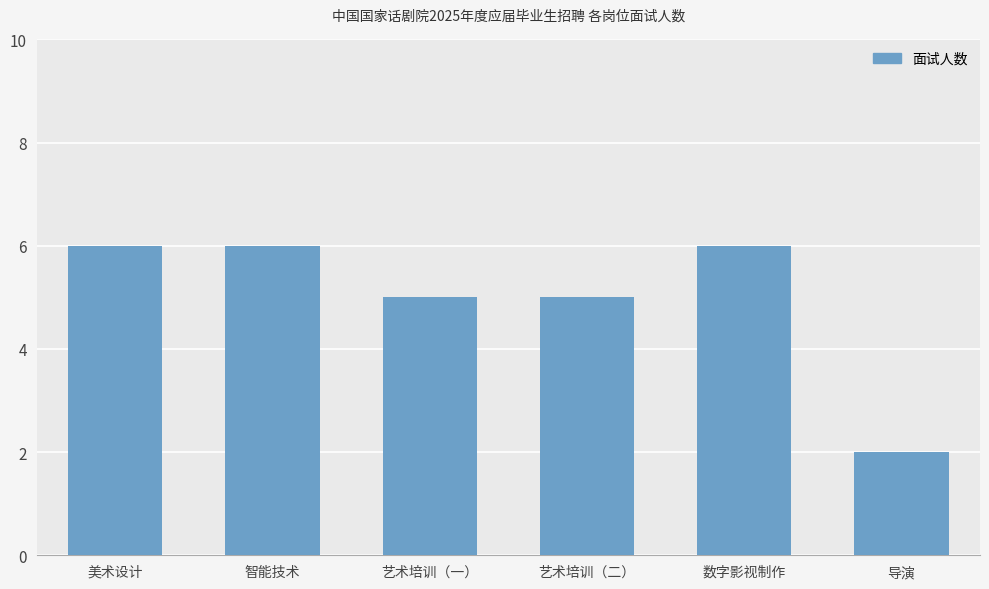

What is the difference between the second highest and minimum values?

4